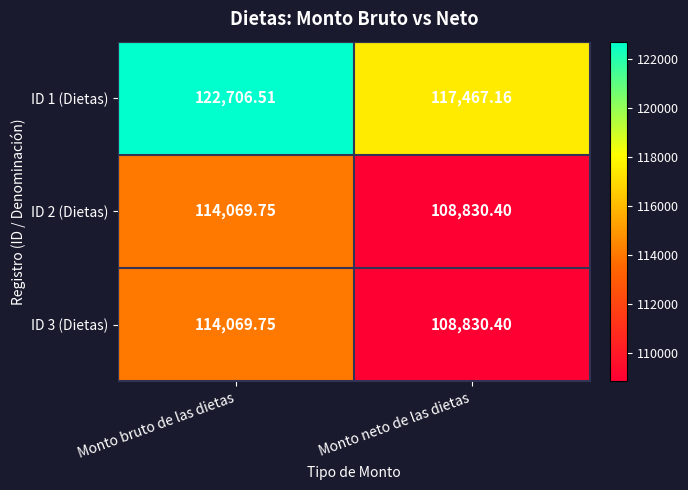

Which category has the lowest value across all series?

Monto neto de las dietas